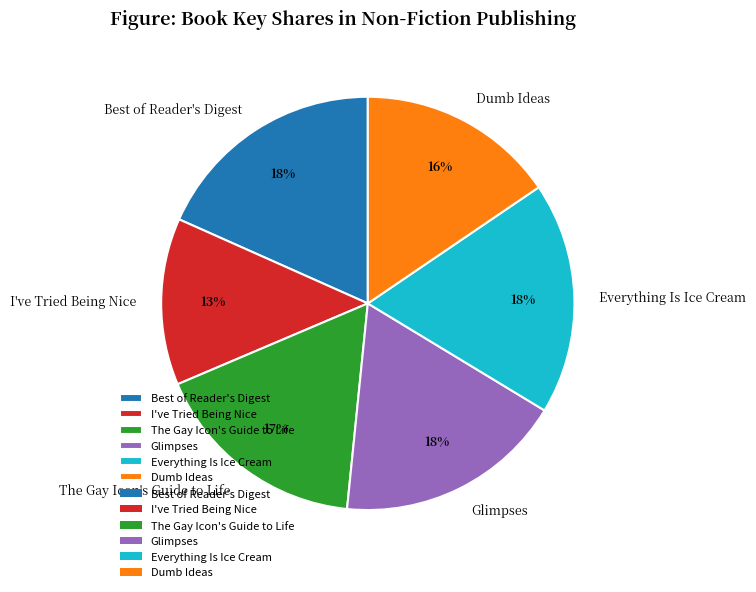

To the nearest percent, what is the combined percentage of The Gay Icon's Guide to Life and I've Tried Being Nice?

30%